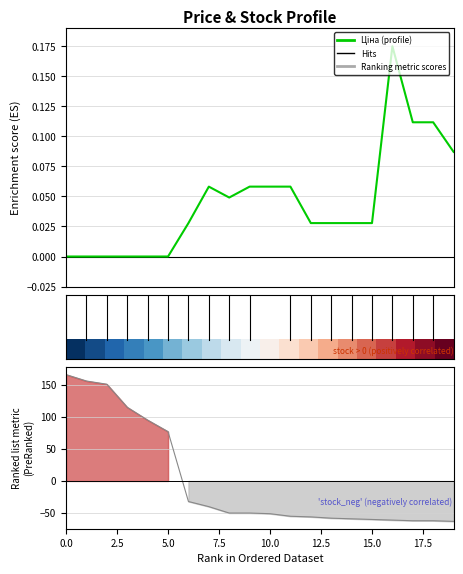

Is the value of Ціна at 12 greater than the value of Ranking metric scores at 16?

Yes